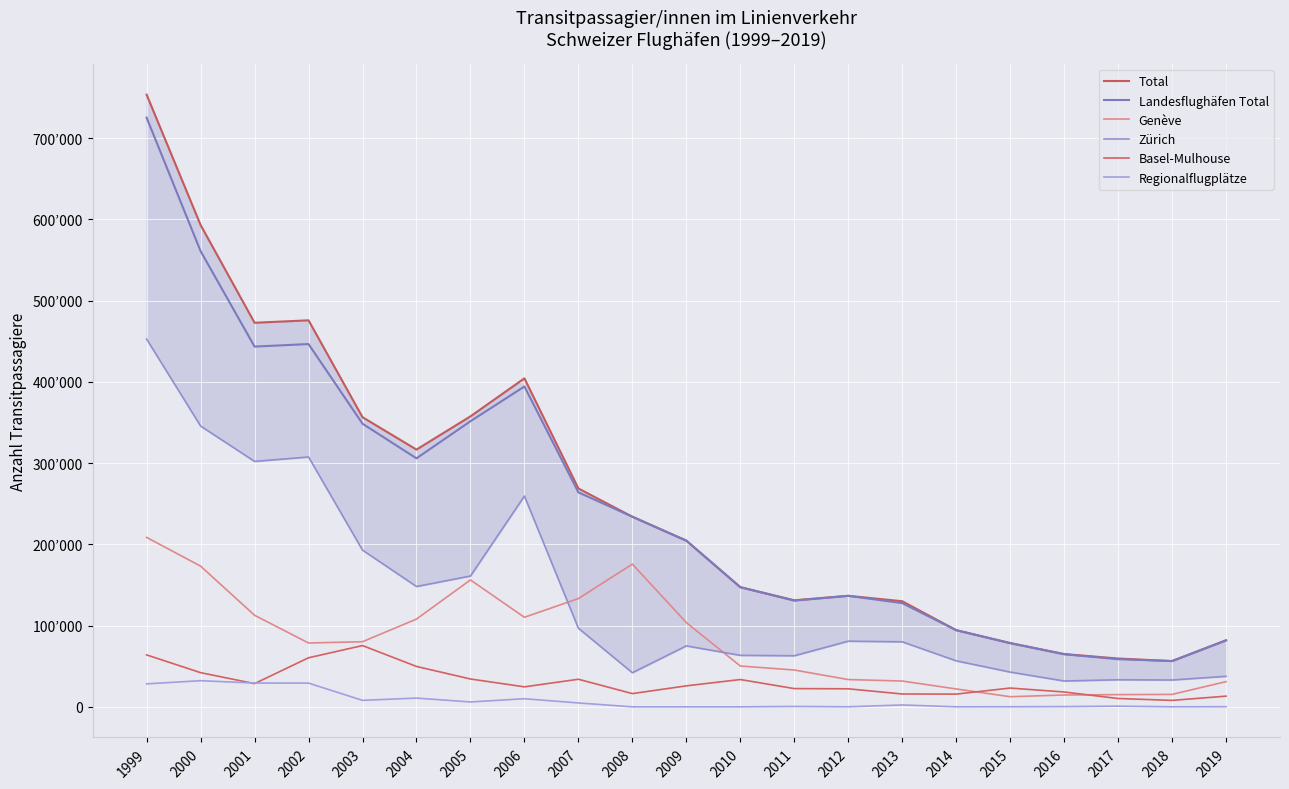

At which label does Genève first exceed 78595?

1999